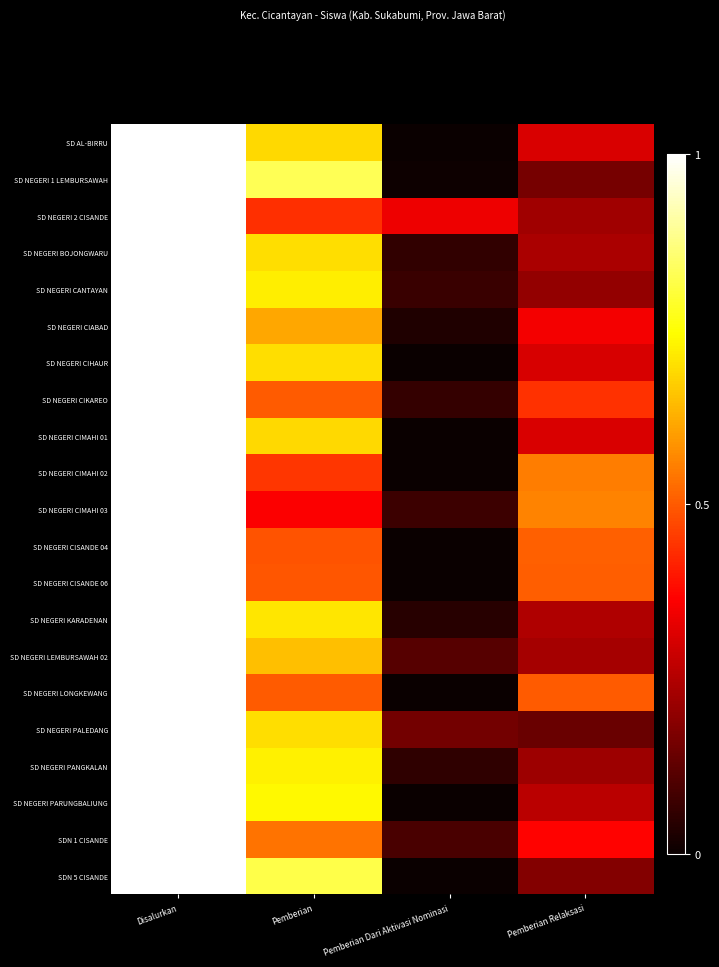

What is the difference between the maximum and minimum values?

1.0